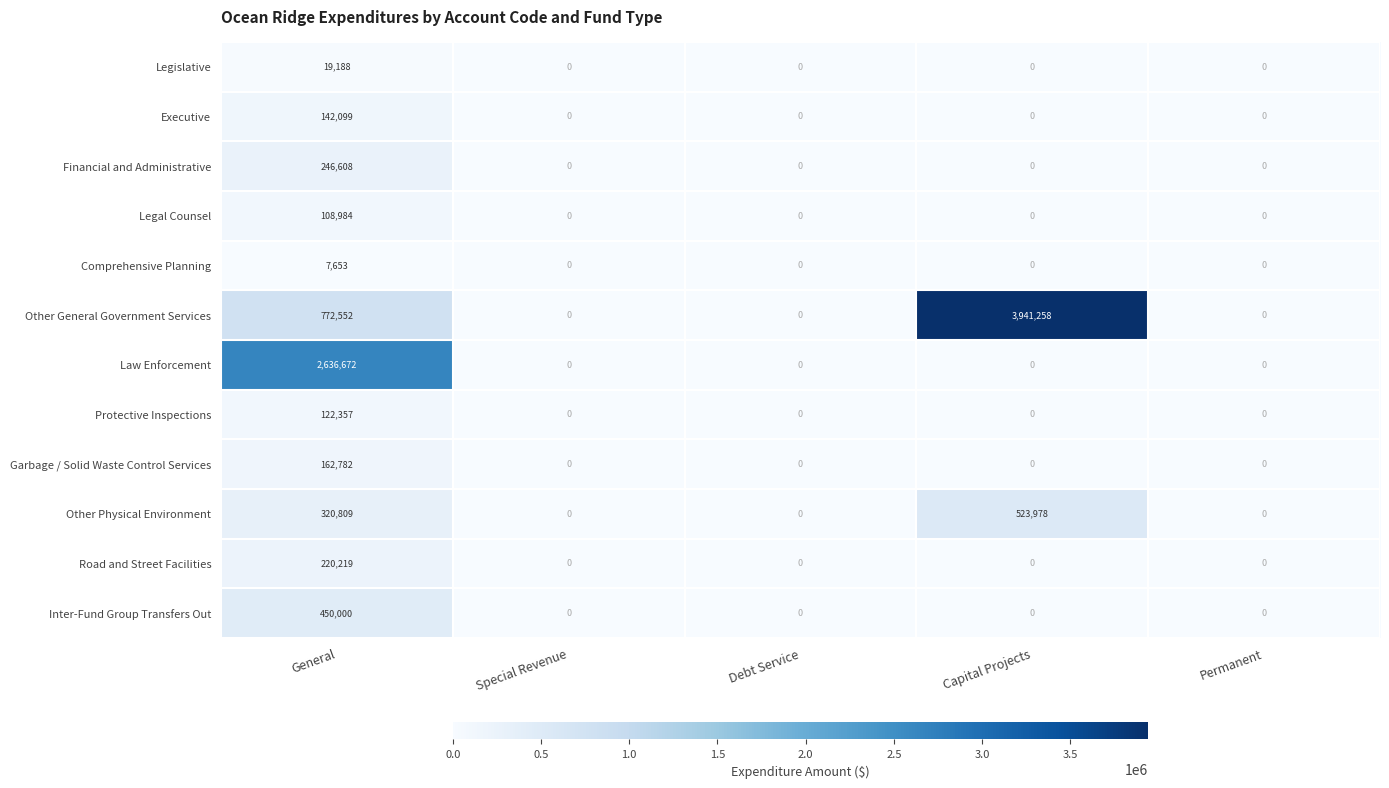

Which category has the highest value across all series?

Capital Projects